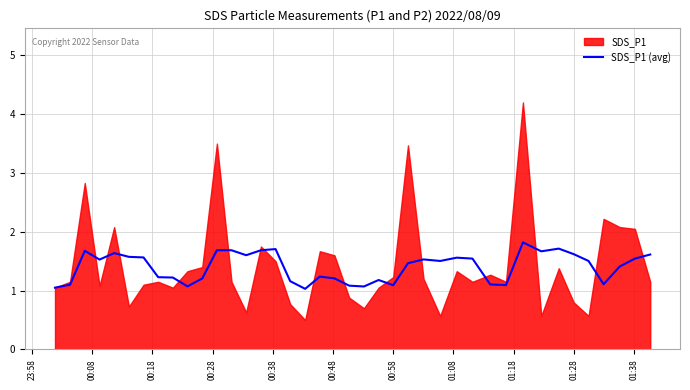

What is the lowest value of the SDS_P1 (avg) series?

1.0